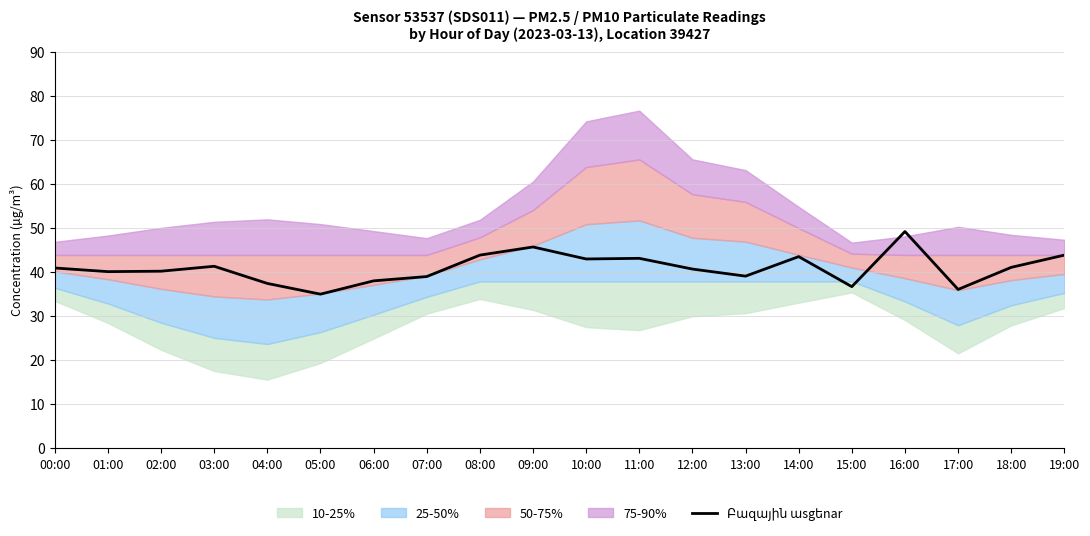

Reading left to right, what are all the values shown in this chart?

40.9	40.1	40.2	41.3	37.4	35.0	38.0	39.0	43.8	45.7	42.9	43.1	40.7	39.0	43.5	36.7	49.2	36.0	41.0	43.8